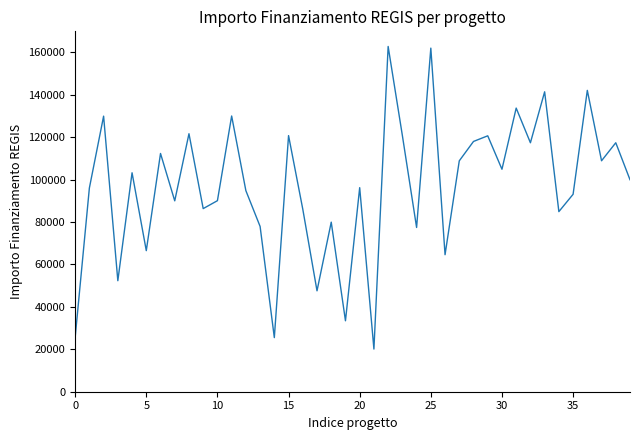

What is the smallest value displayed?

20115